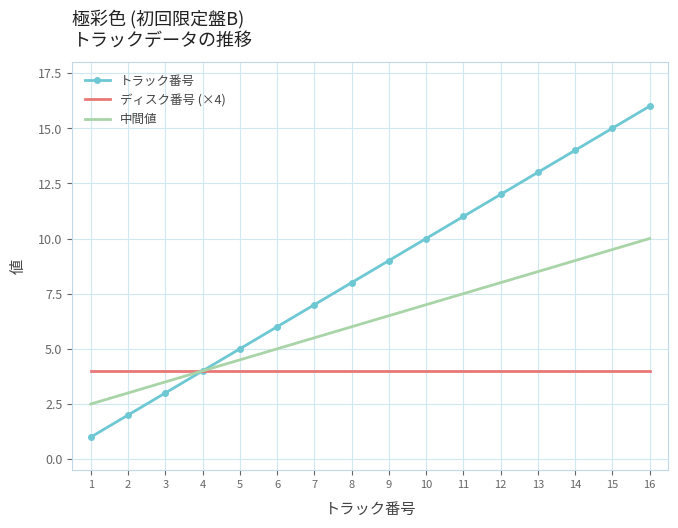

What is the difference between the second highest and second lowest values in the トラック番号 series?

13.0